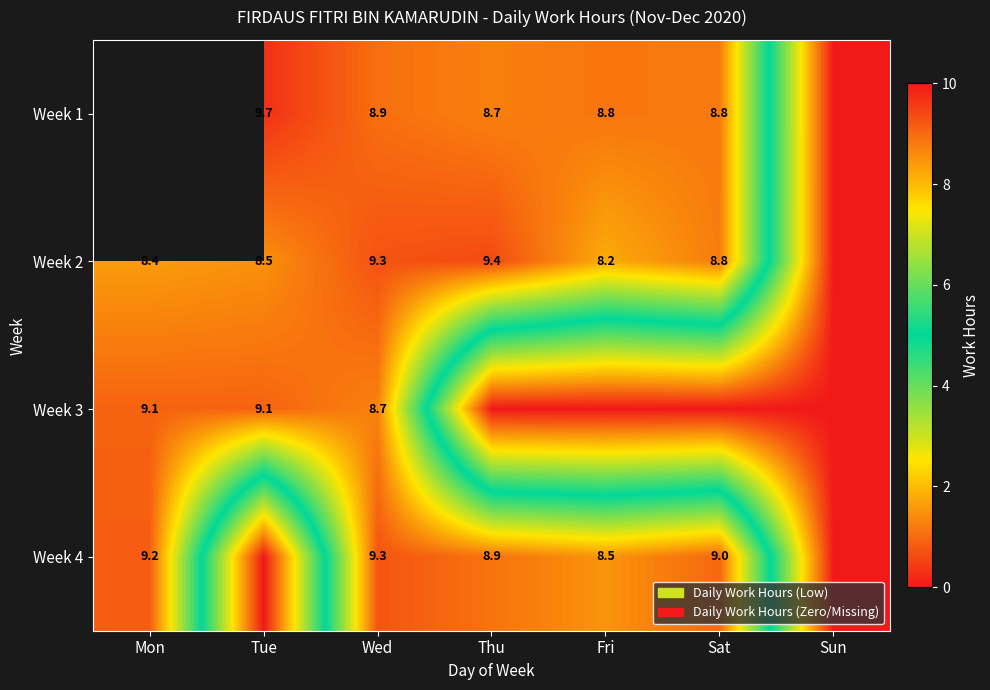

What is the sum of the Week 1 values at Wed and Thu?

17.6